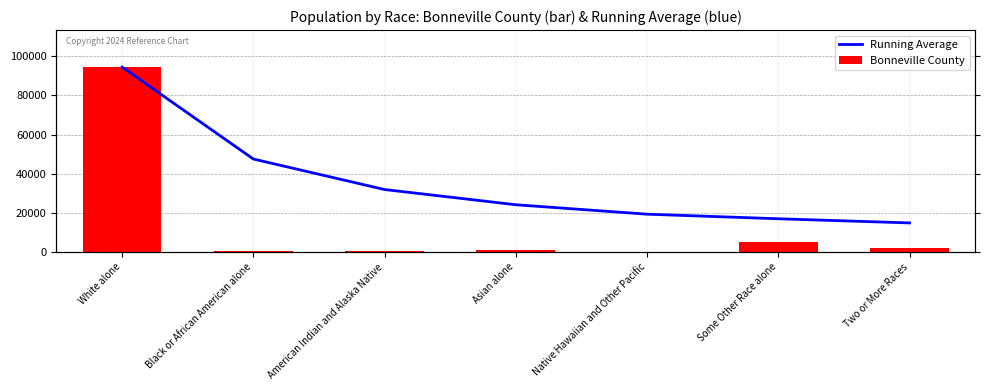

Read the Running Average value at White alone.

94411.0